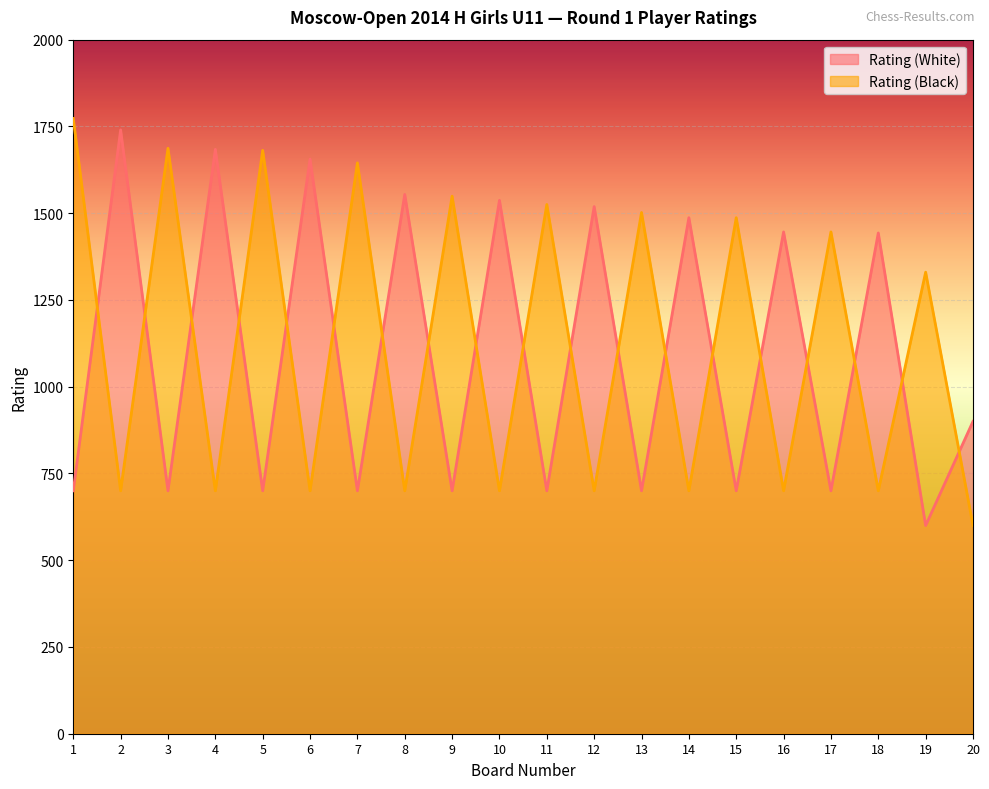

How many data points in Rating (Black) are above 1330?

9